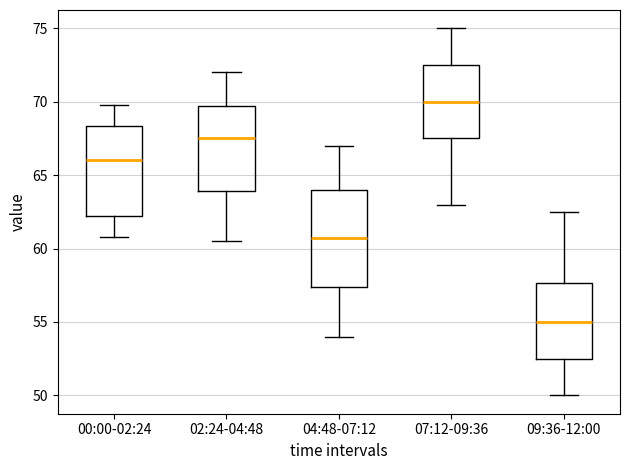

Which box's median line is the highest?

07:12-09:36